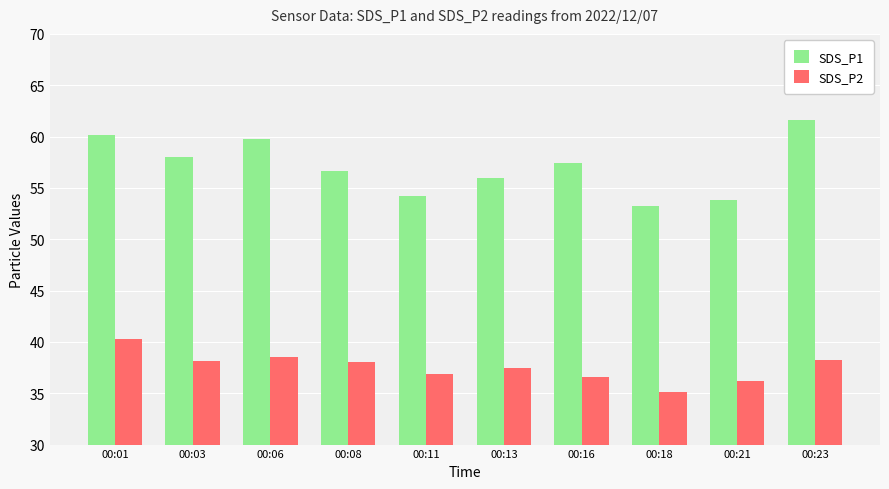

What value does the SDS_P1 series have at 00:03?

58.0